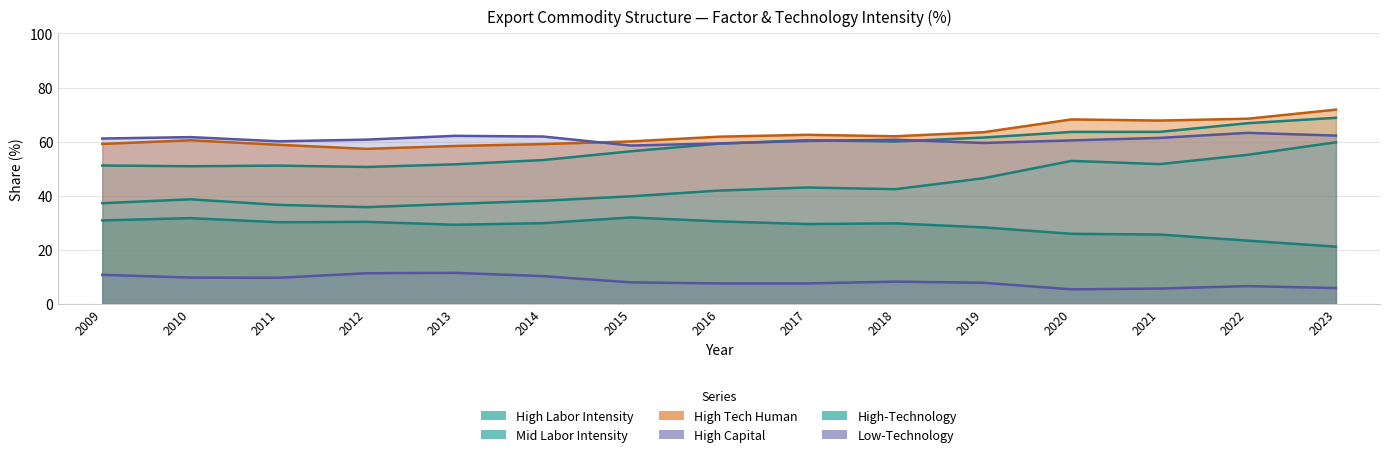

How many distinct data groups are displayed?

6